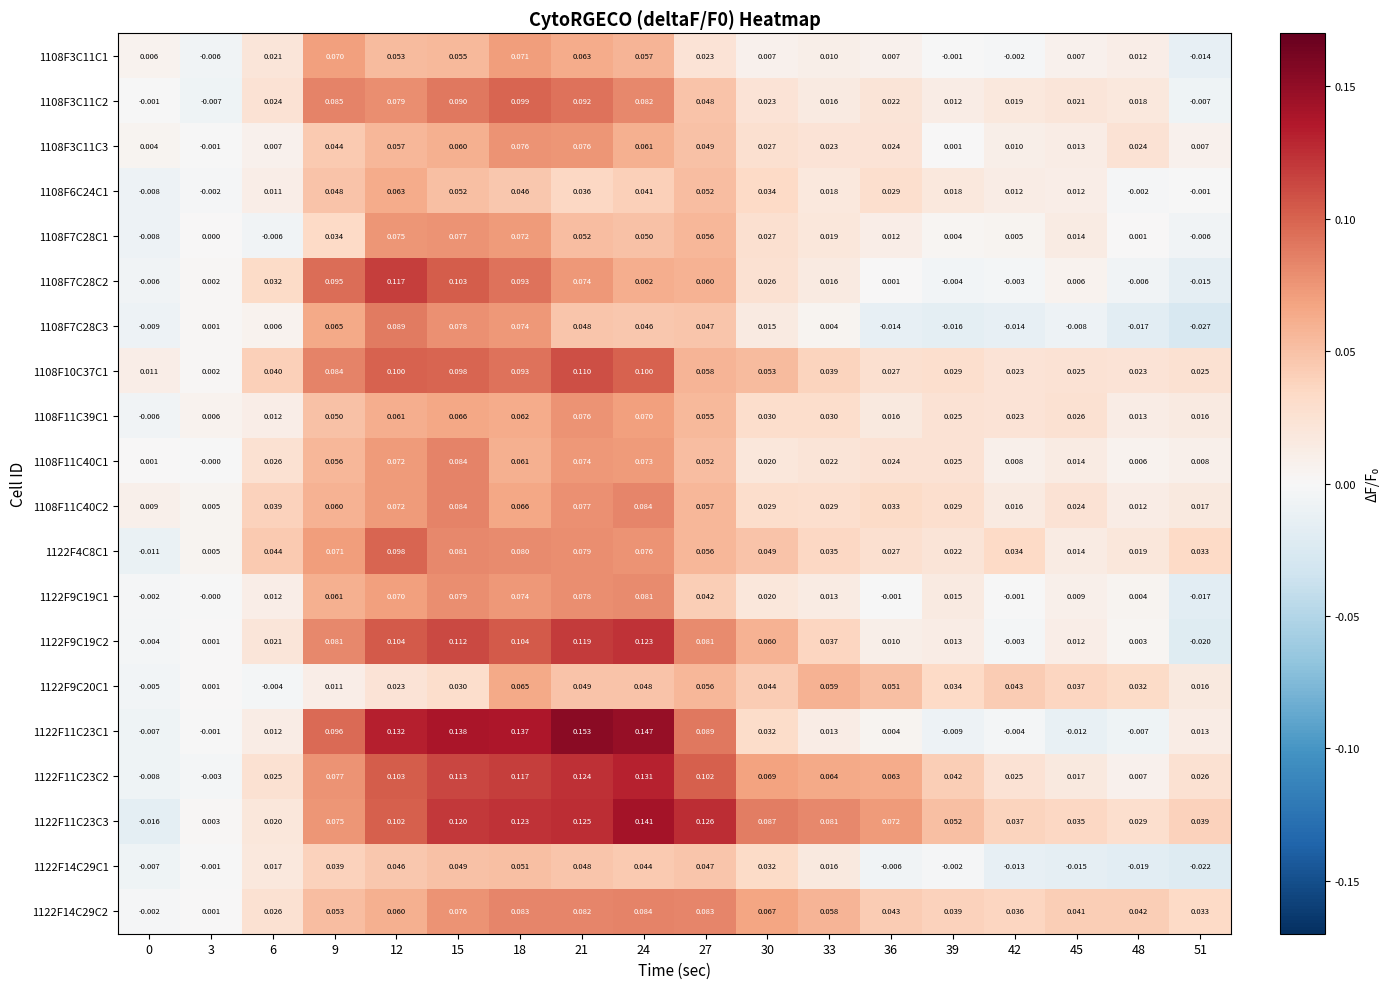

Is the value of 1108F11C39C1 at 6 greater than the value of 1108F7C28C2 at 39?

Yes